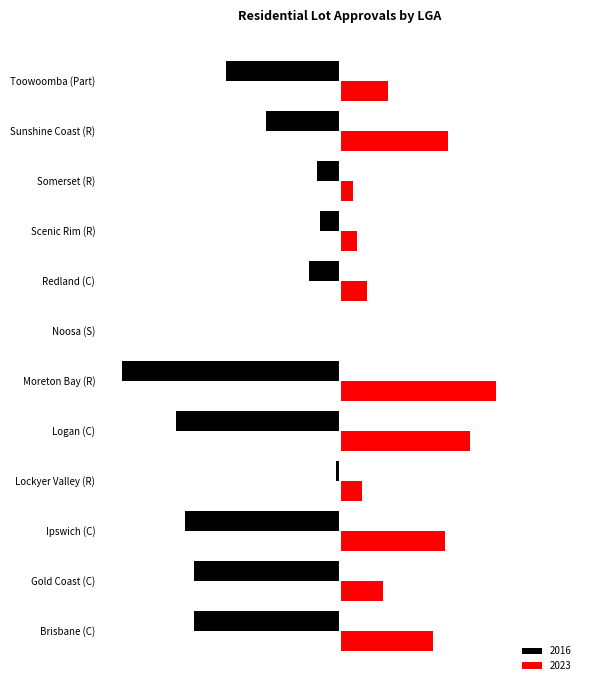

What are all the series names shown in the legend?

2016, 2023